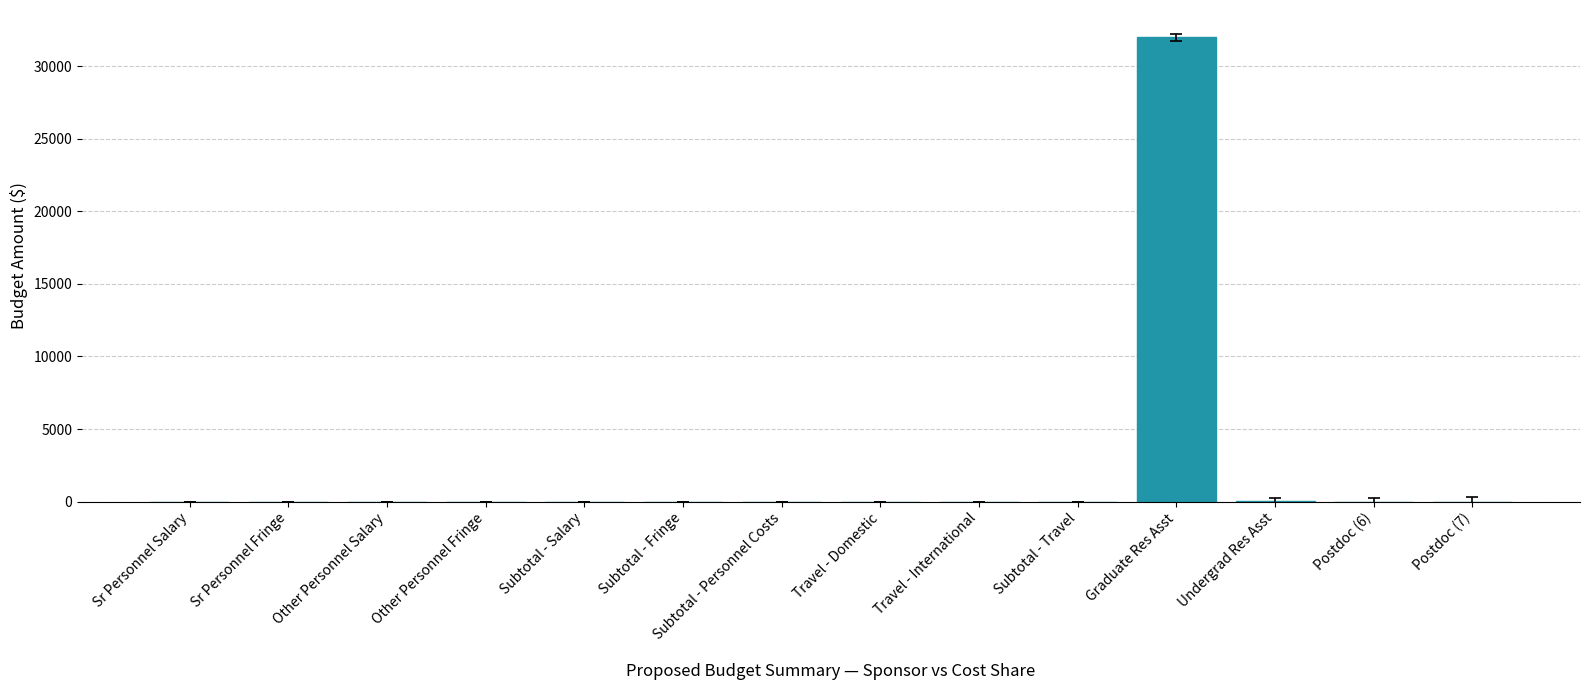

At which category does the chart reach its peak across all series?

Graduate Res Asst